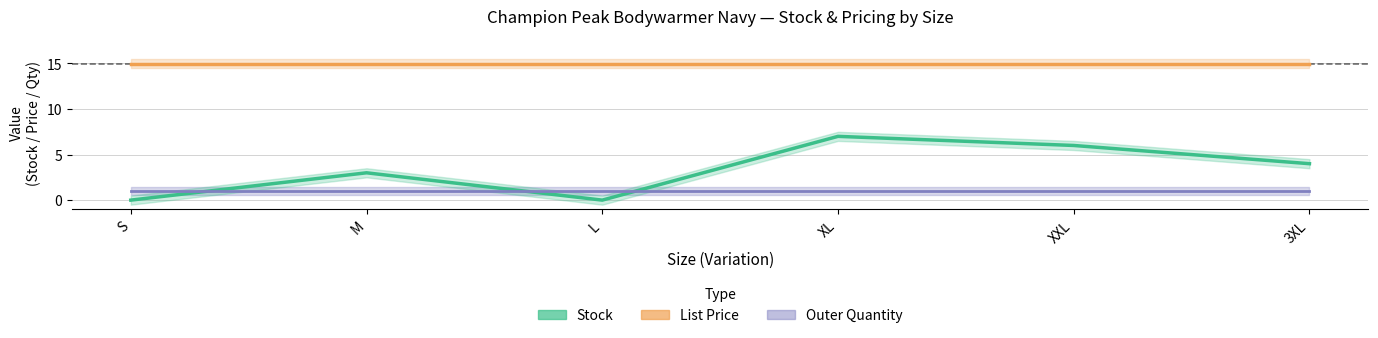

Which series has the widest spread of values?

Stock